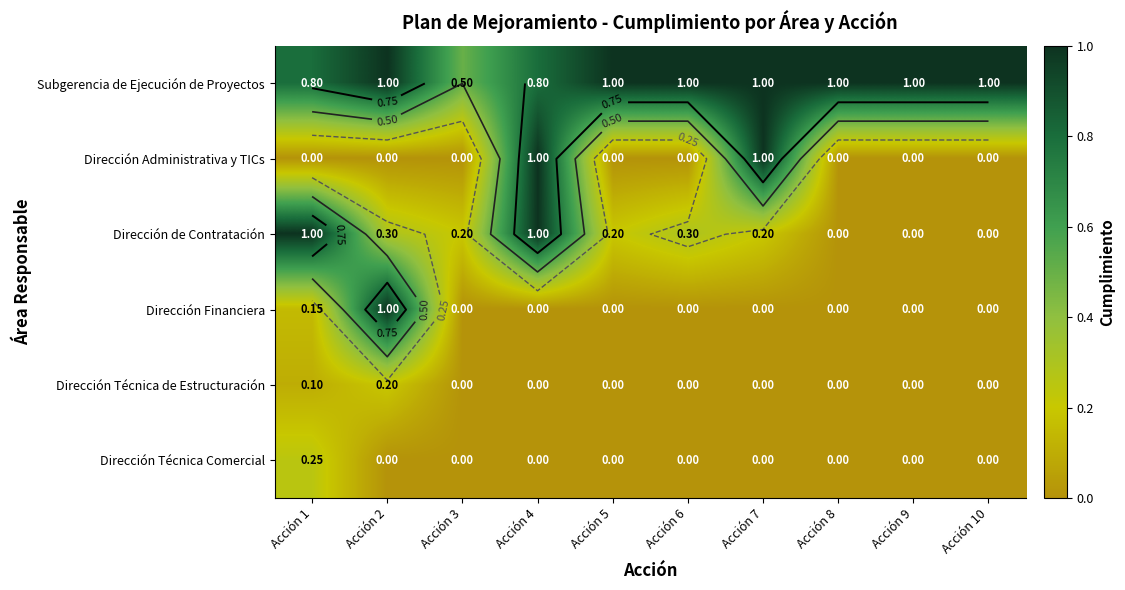

At which label does Dirección de Contratación reach its minimum?

Acción 8